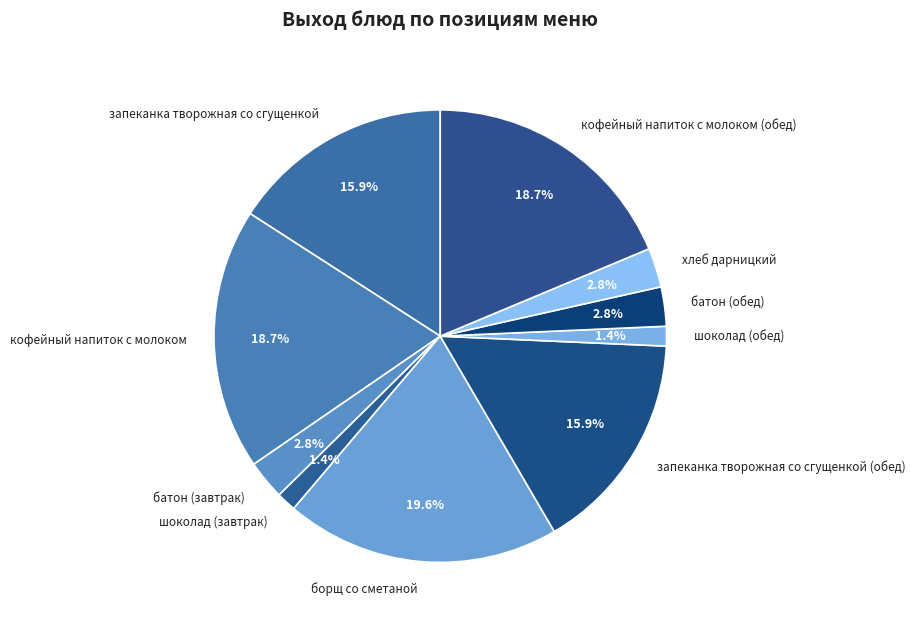

Count the number of slices in the pie.

10